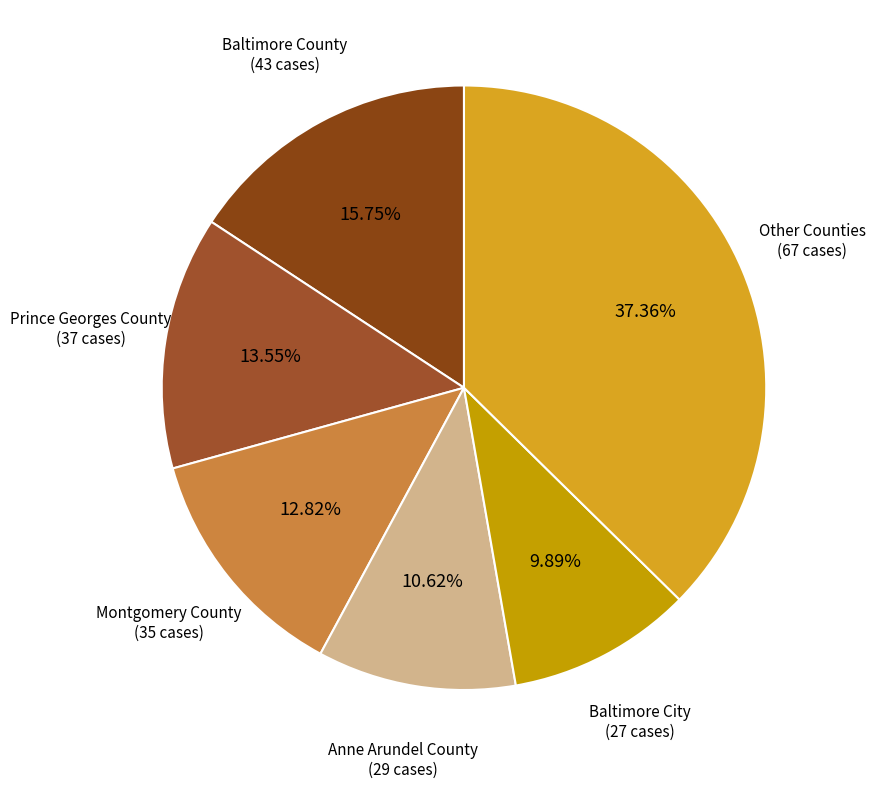

Rank the categories by value from lowest to highest.

Baltimore City, Anne Arundel County, Montgomery County, Prince Georges County, Baltimore County, Other Counties